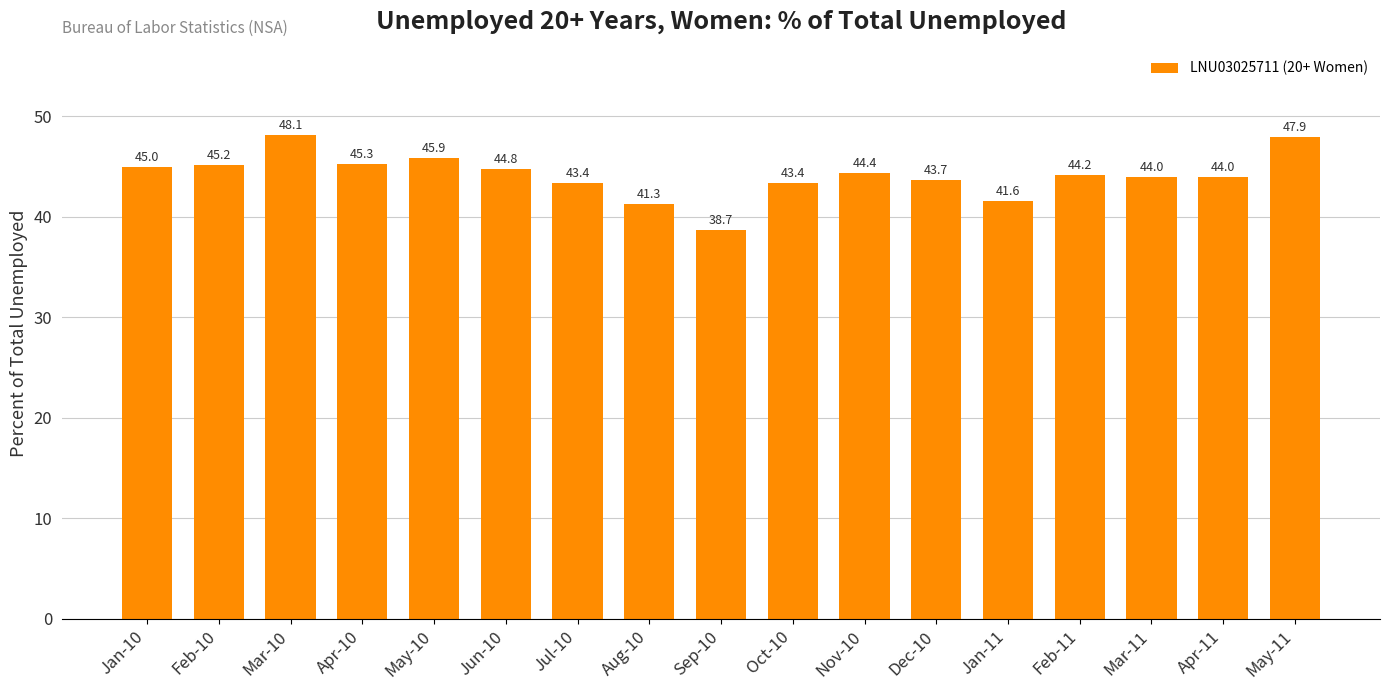

What is the change in value from Jan-10 to Jul-10?

-1.6